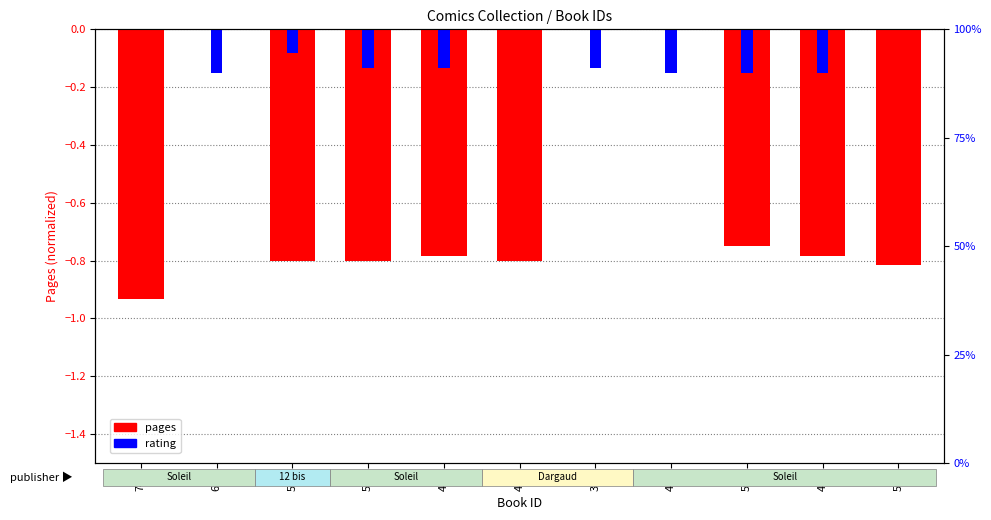

What is the spread (max minus min) of values at 599?

0.7